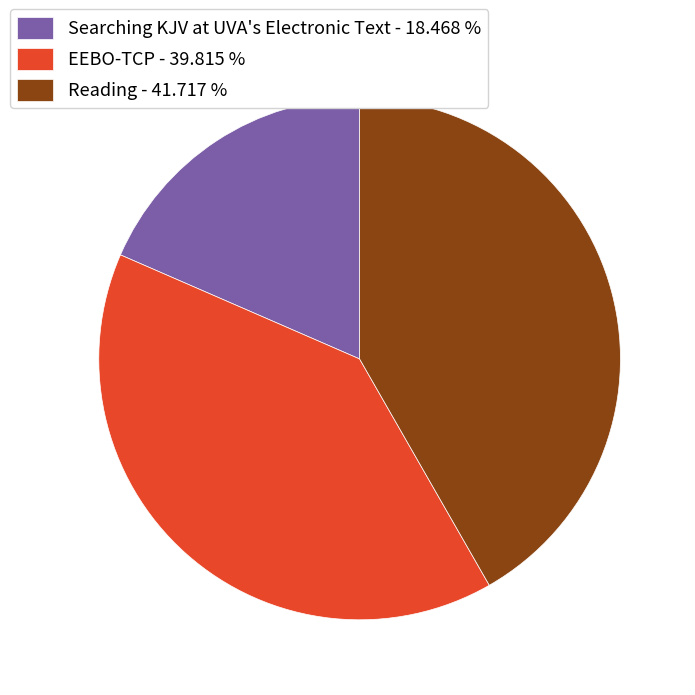

Count the number of slices in the pie.

3